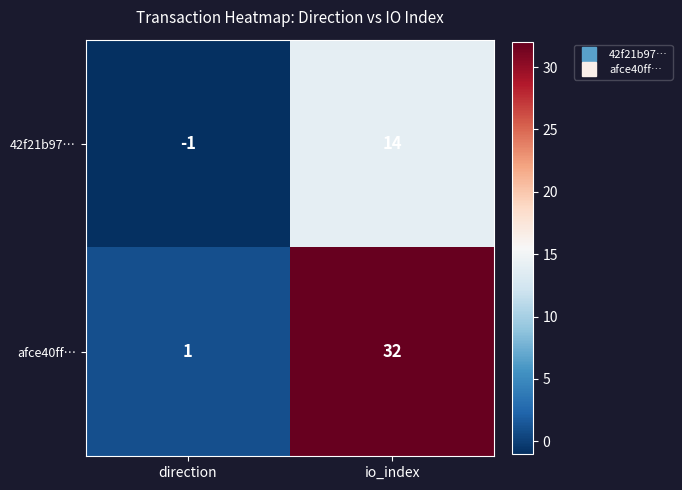

Which series has the largest total across all categories?

afce40ff…